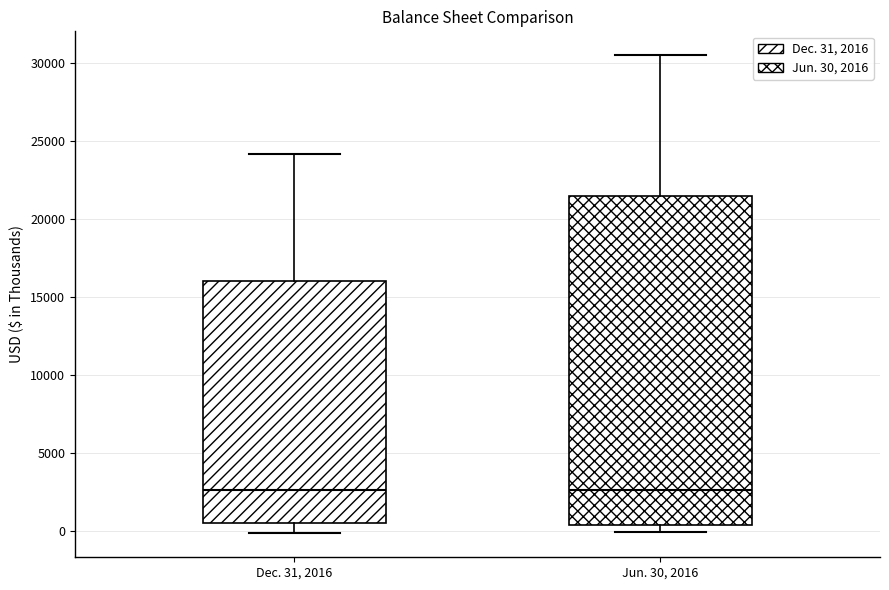

Reading left to right, read every box against the y-axis: the position of its median line, the range the box covers, and the ends of its whiskers. The values are not printed on the chart, so give them approximately, as read against the axis.

Dec. 31, 2016: median 2500, box 500 to 16000, whiskers 0 to 24000
Jun. 30, 2016: median 2500, box 500 to 21500, whiskers 0 to 30500